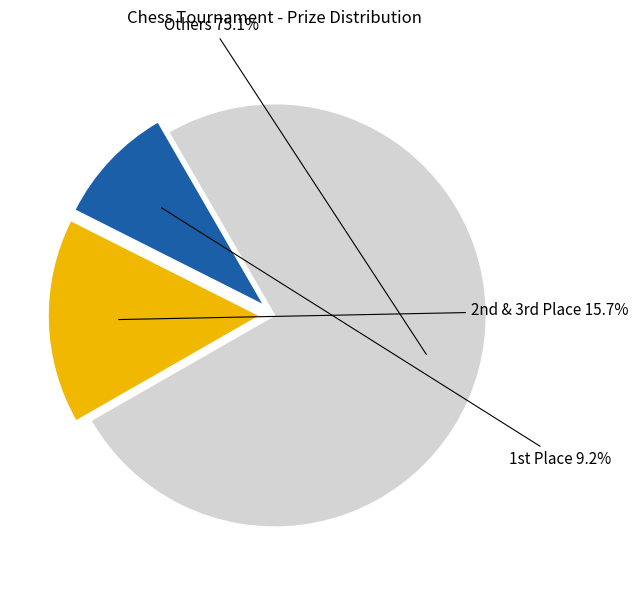

What portion of the pie excludes Others?

24.9%